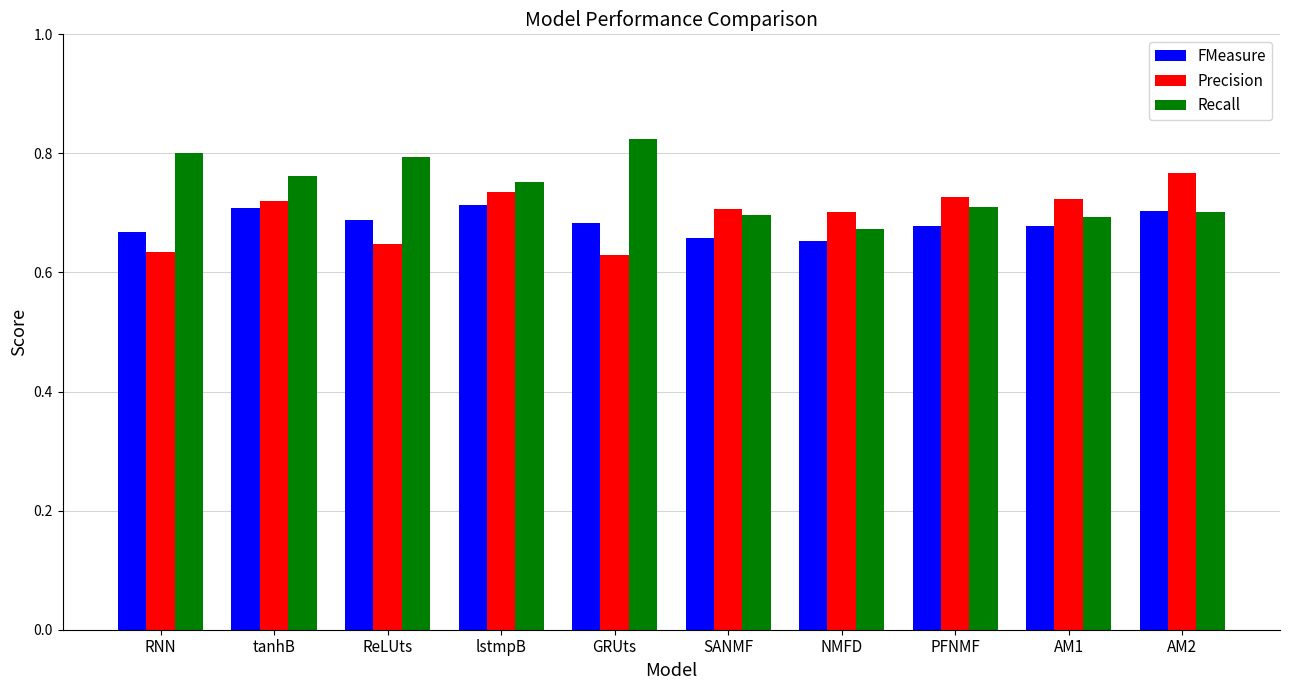

What is the label of the 5th bar from the right?

SANMF